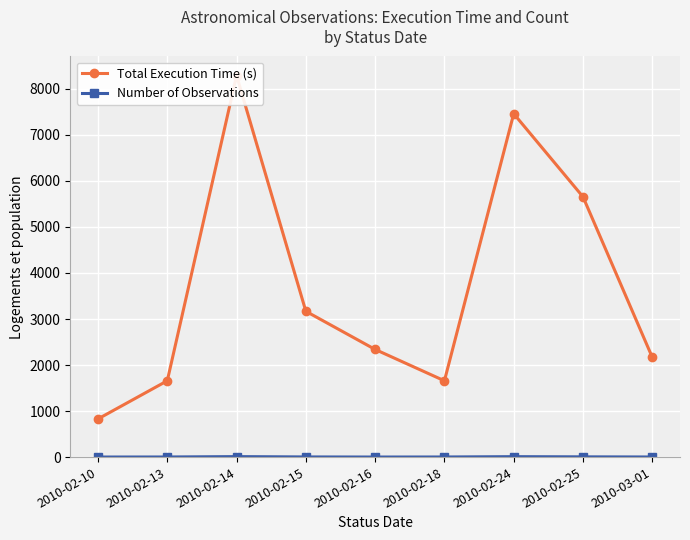

What is the label of the 5th point from the left?

2010-02-16